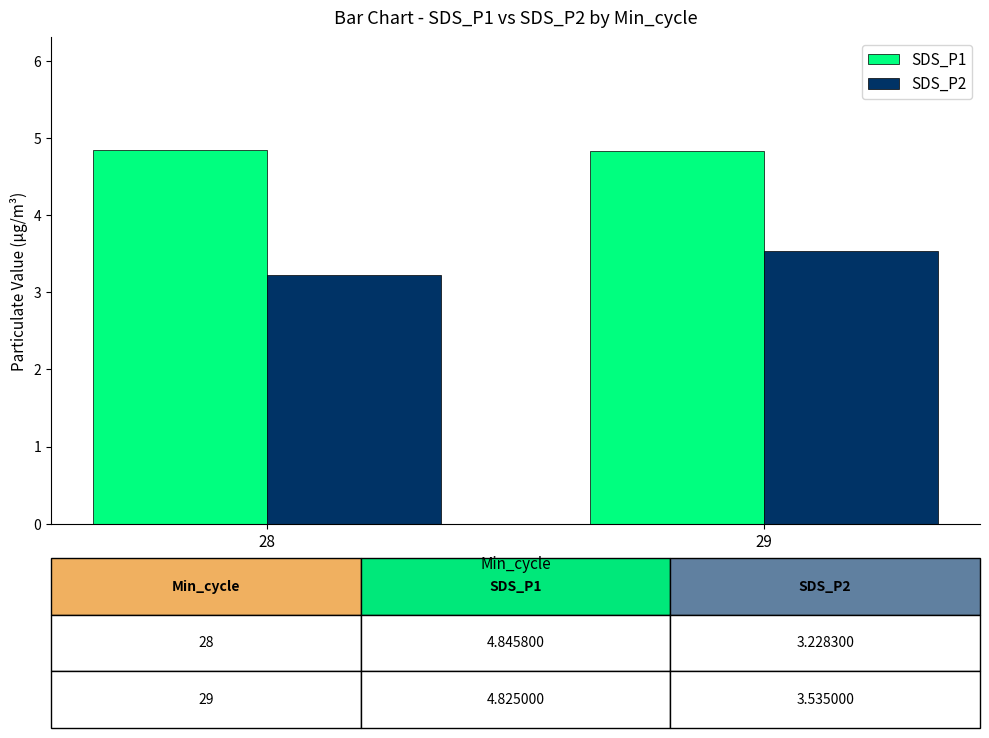

List the series in order of their peak value, lowest first.

SDS_P2, SDS_P1